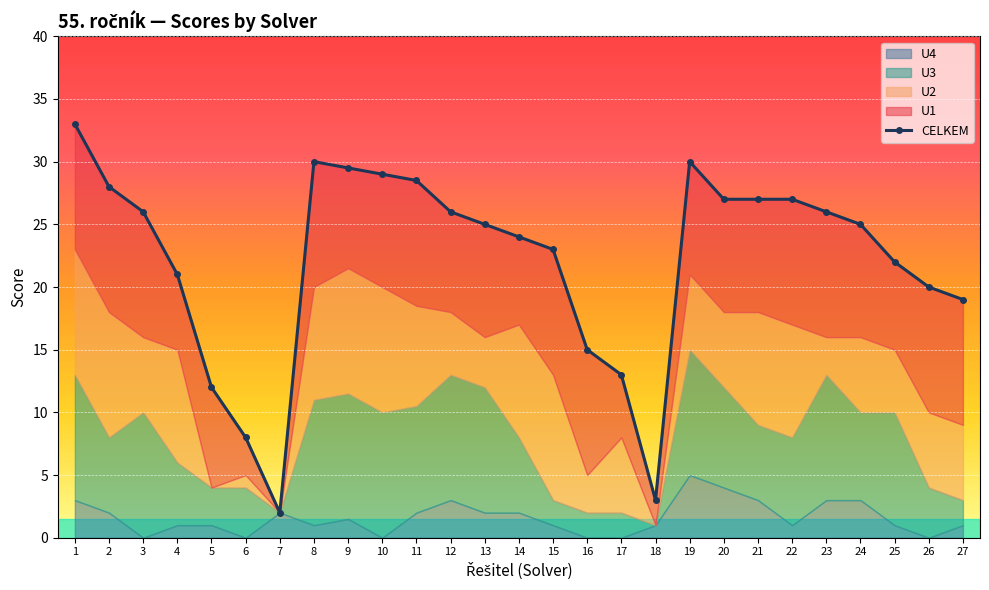

Is it true that the value at 5 is 5.0?

False